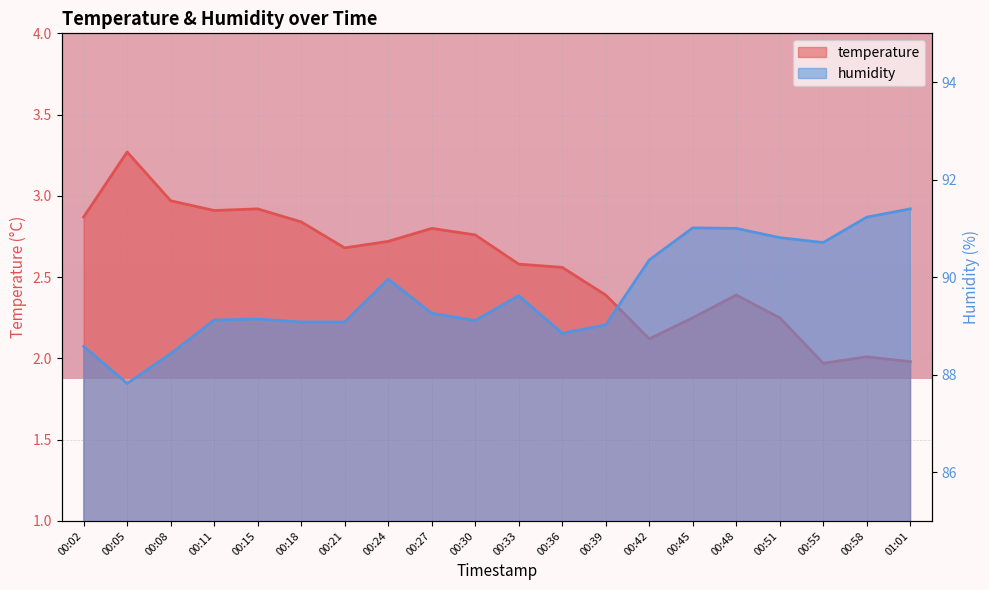

What is the sum of all temperature values?

51.2